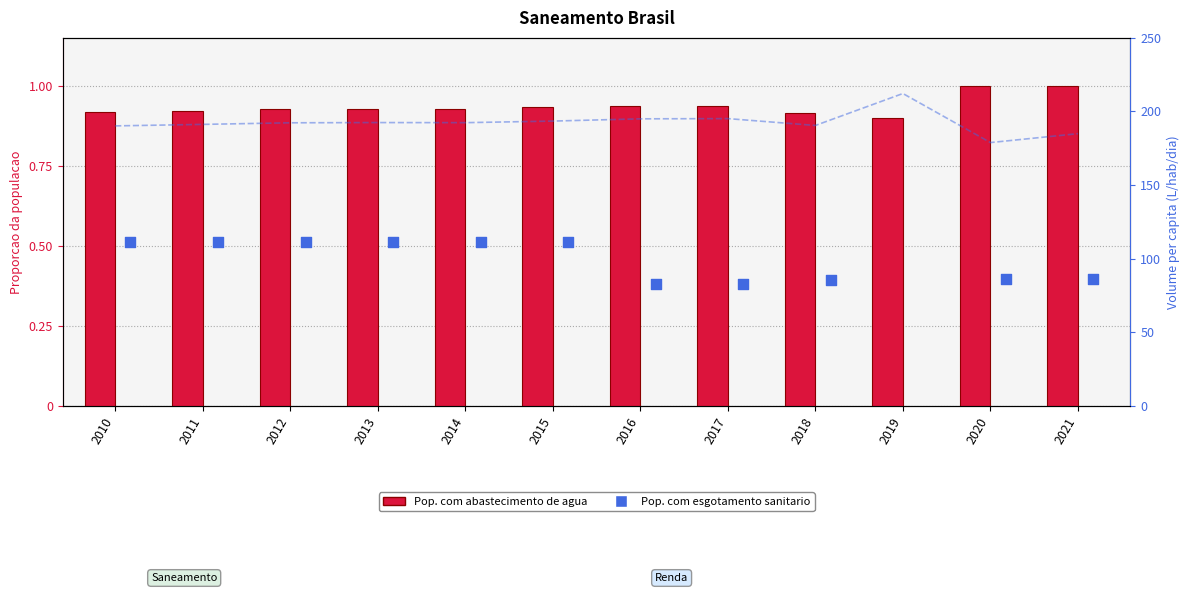

What is the change in value from 2010 to 2012?

+2.1